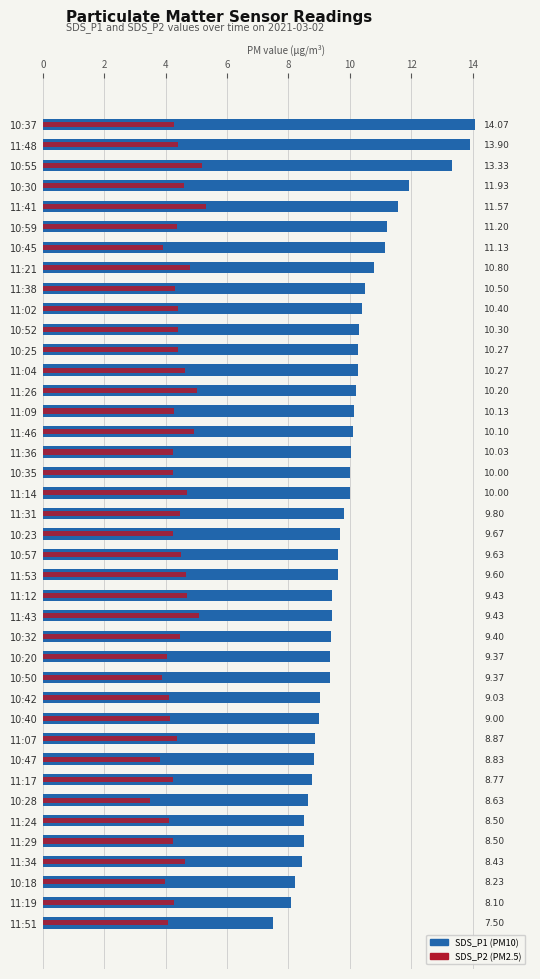

Which series has the largest range (max minus min)?

SDS_P1